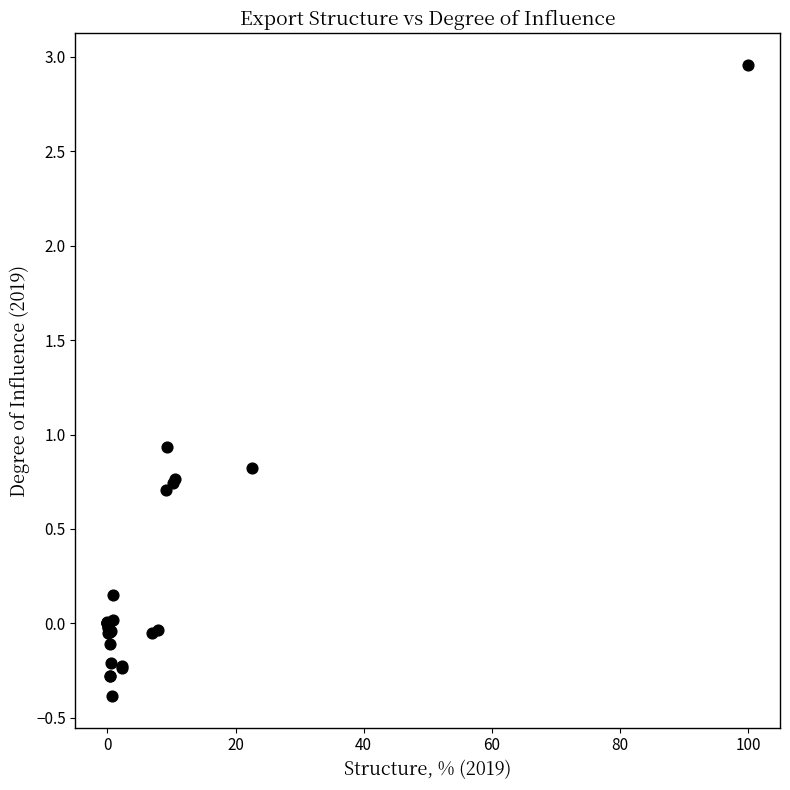

What Y value in the scatter plot is closest to 1?

0.9